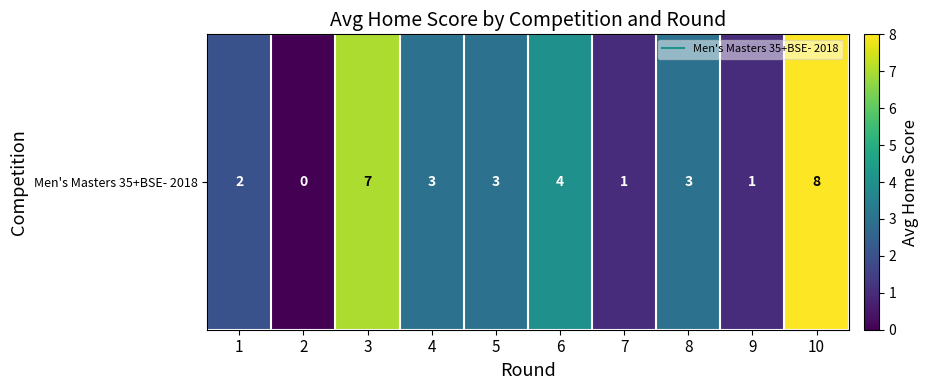

At which category does the chart reach its peak across all series?

10